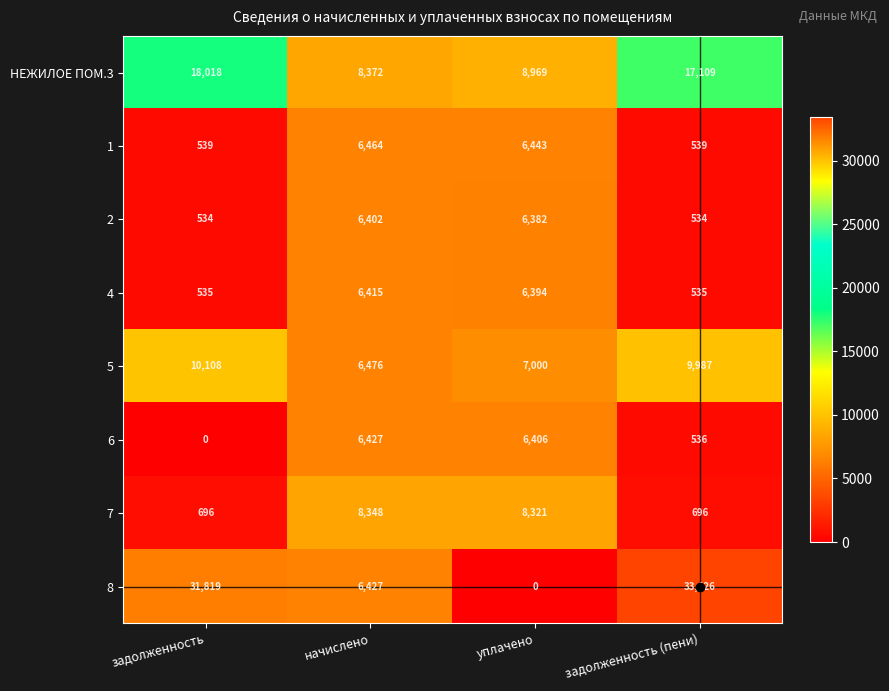

Count the number of categories in the chart.

4